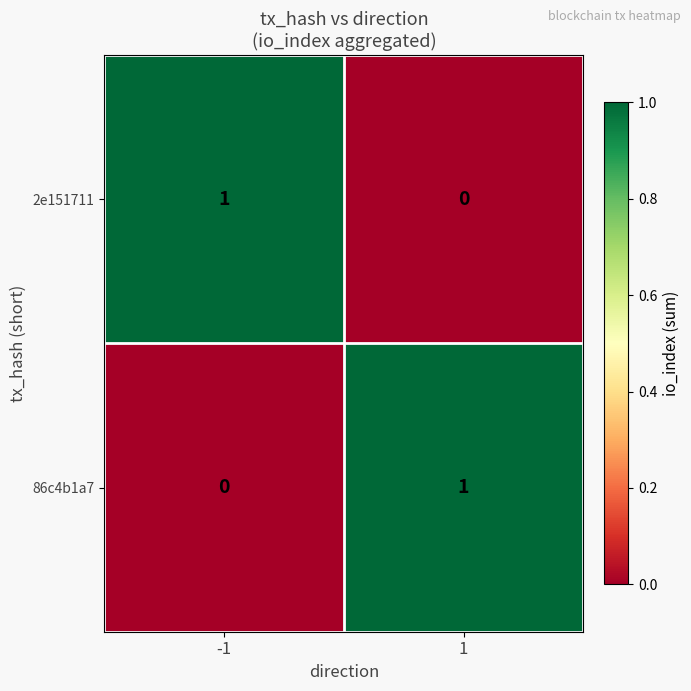

Reading left to right, extract all data points from this chart.

2e151711: 1	0
86c4b1a7: 0	1